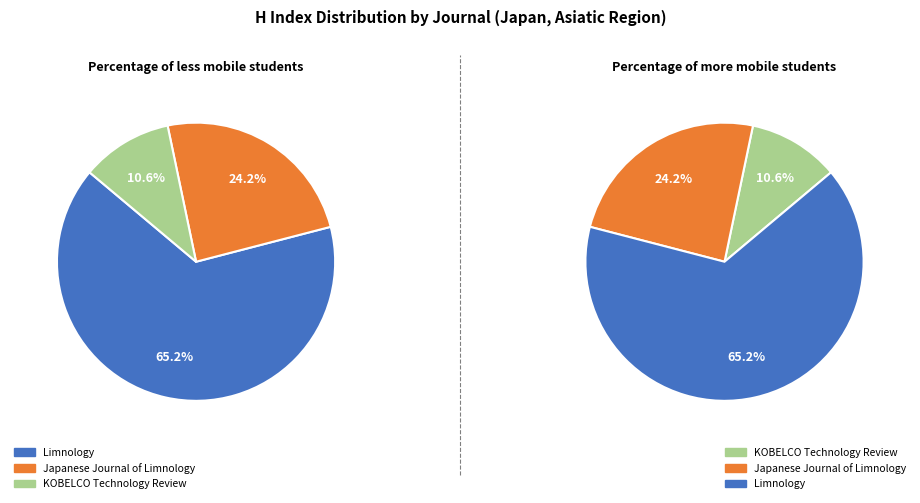

The Limnology slice represents 59% of the pie. True or false?

False